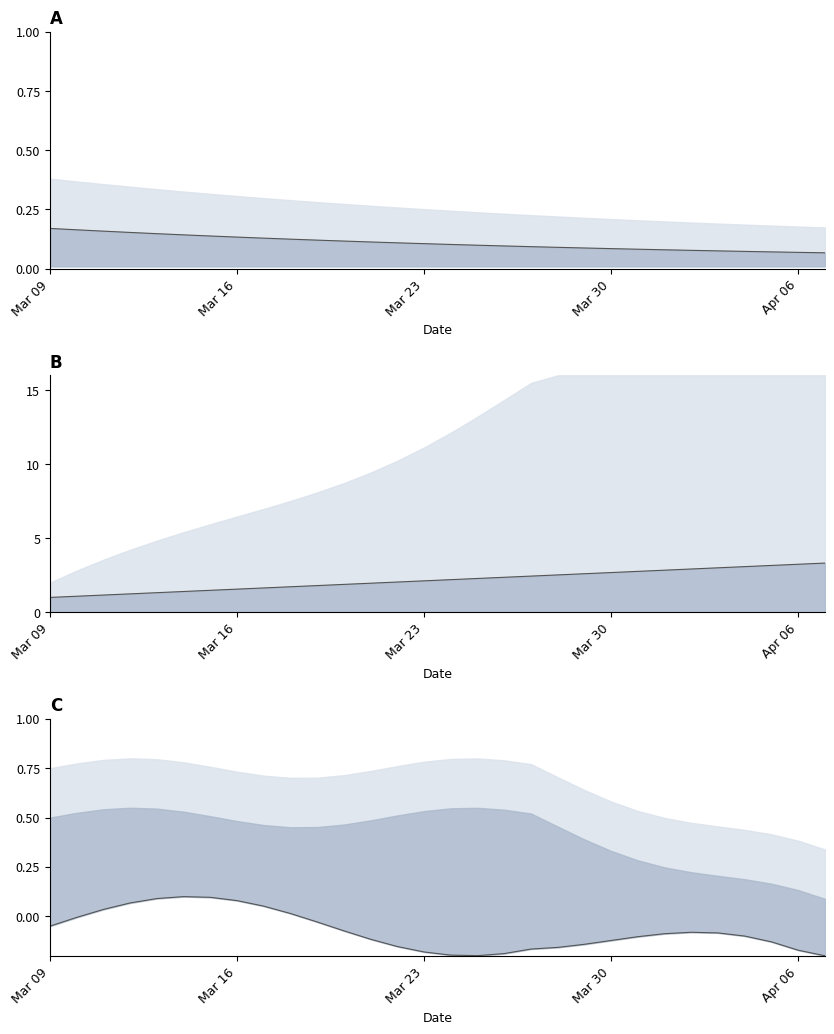

Rank the series at Mar 23 from highest to lowest value.

Group_J mid, Group_I mid, Group_I_C lower